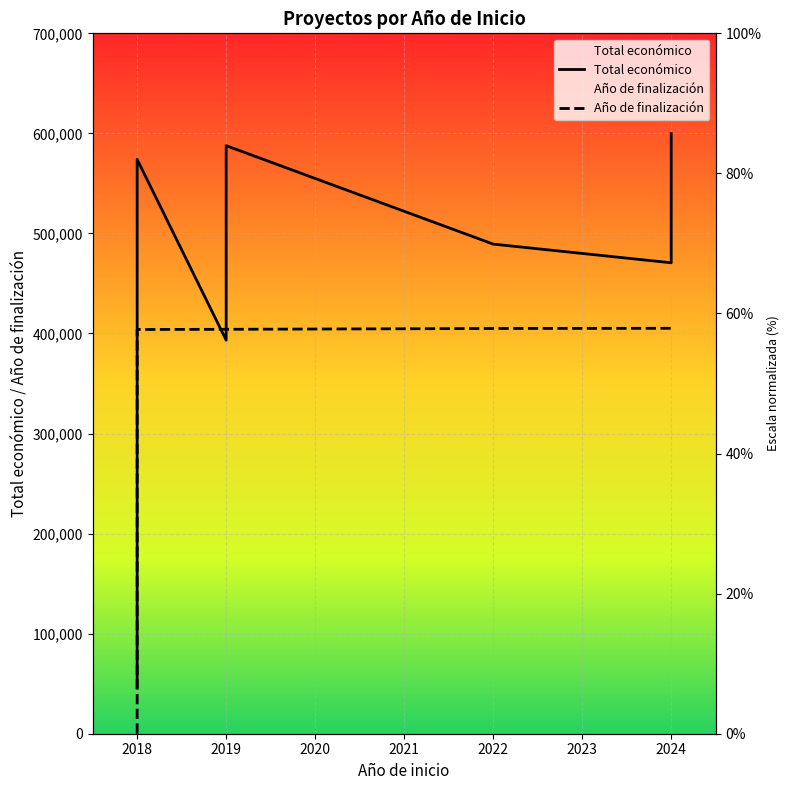

Reading left to right, list all the values displayed in this chart.

Total económico: 46300	523022	574000	393300	400025	587734	489345	470675	583223	595173	599792
Año de finalización: 0	404000	404000	404200	404200	404200	405000	405200	405400	405400	405400